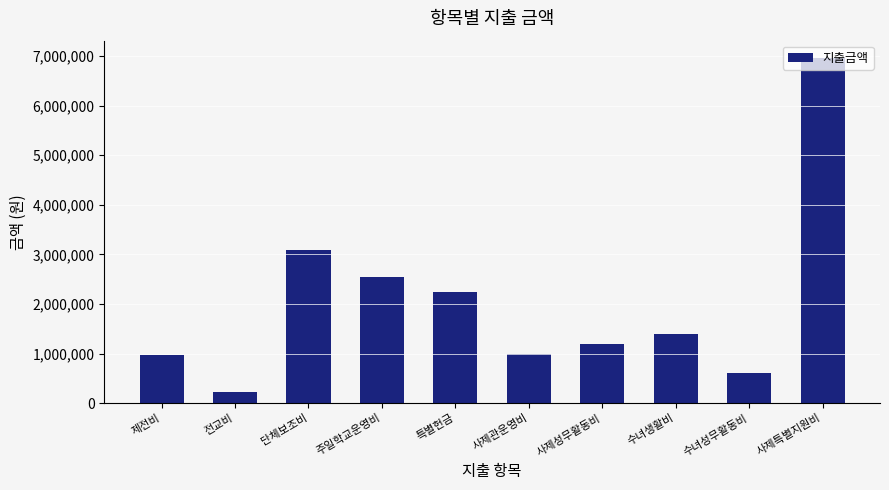

Between 주일학교운영비 and 사제관운영비, which is larger?

주일학교운영비